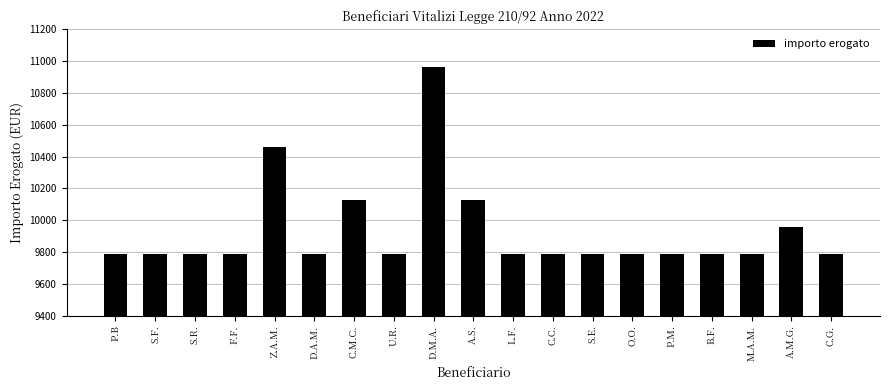

Approximately how many times larger is the value at C.C. compared to B.F.?

1.0